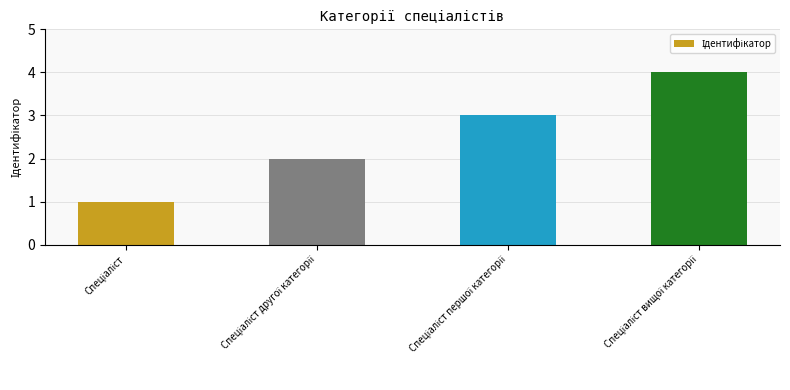

What is the difference between the maximum and minimum values?

3